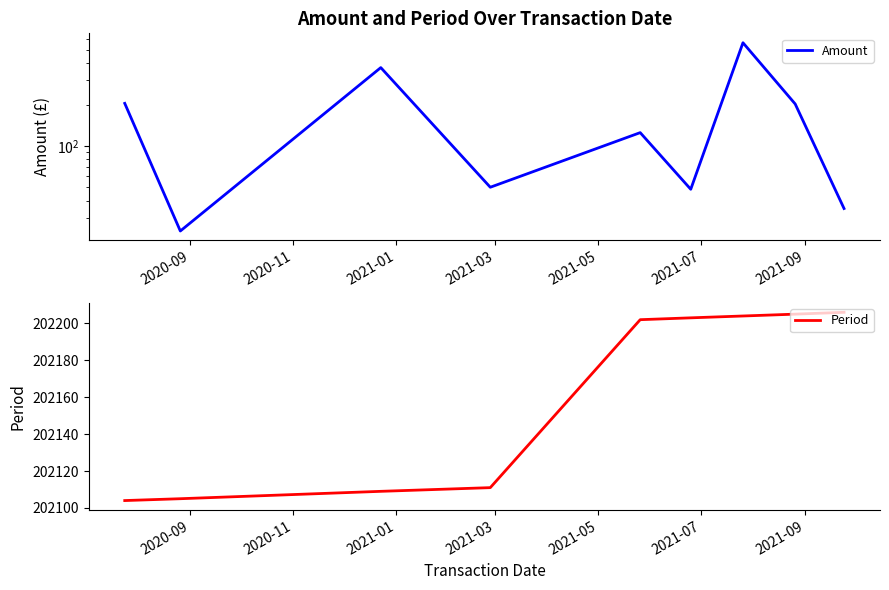

Does the chart display data point markers on the line(s)?

No